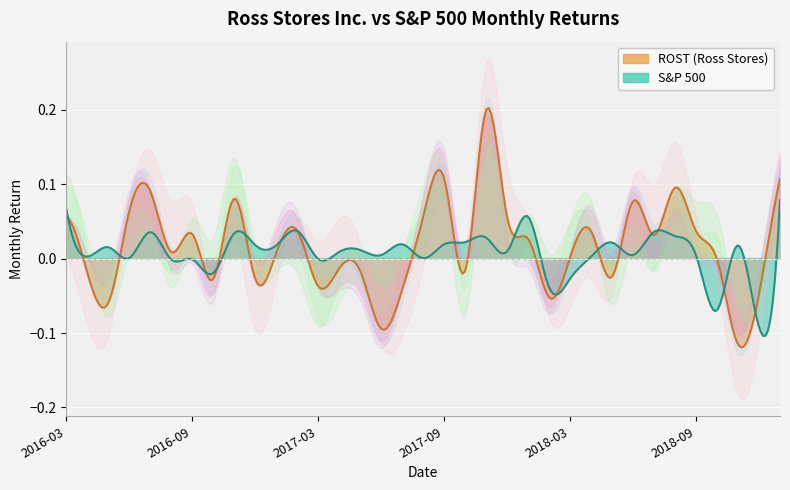

How many lines are shown in the chart?

2